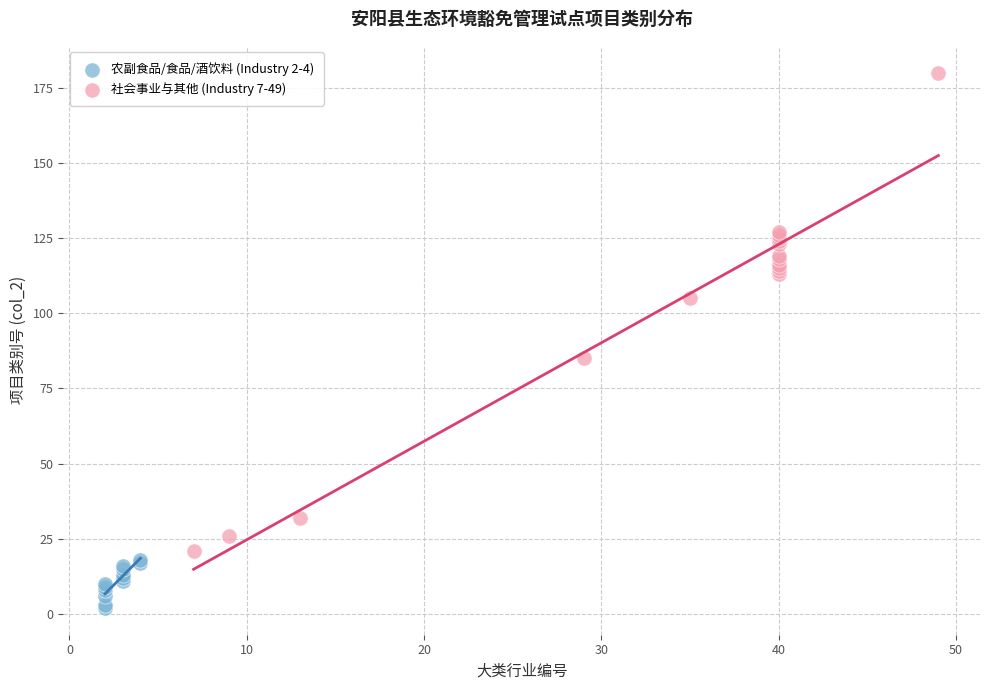

What are all the series names shown in the legend?

农副食品/食品/酒饮料 (Industry 2-4), 社会事业与其他 (Industry 7-49)